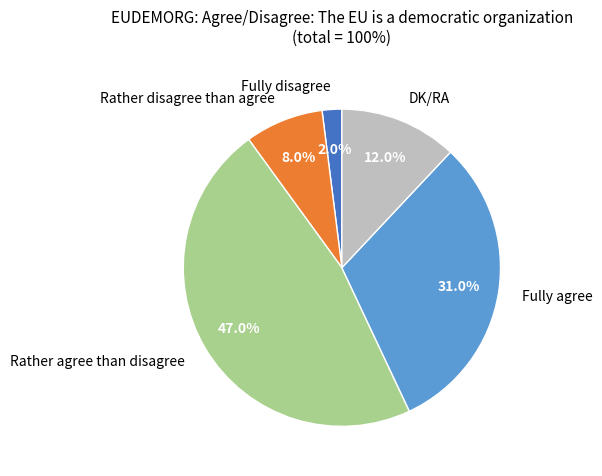

Is DK/RA the majority of the pie?

No